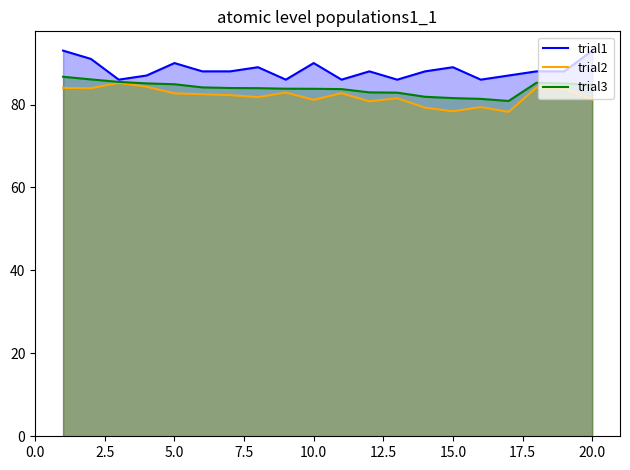

What is the greatest value displayed?

93.0